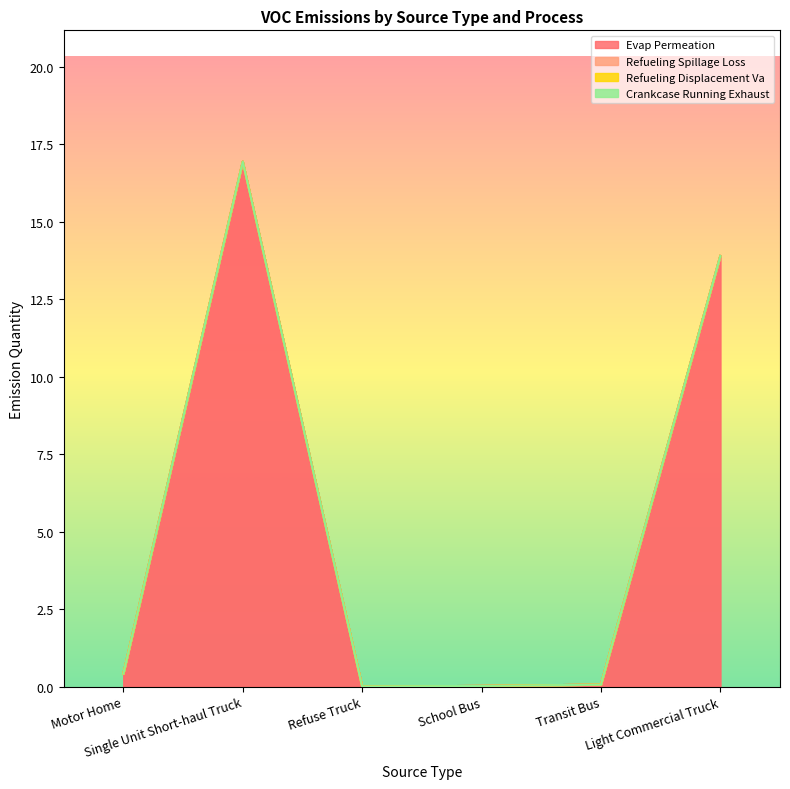

What is the label of the 3rd point from the right?

School Bus